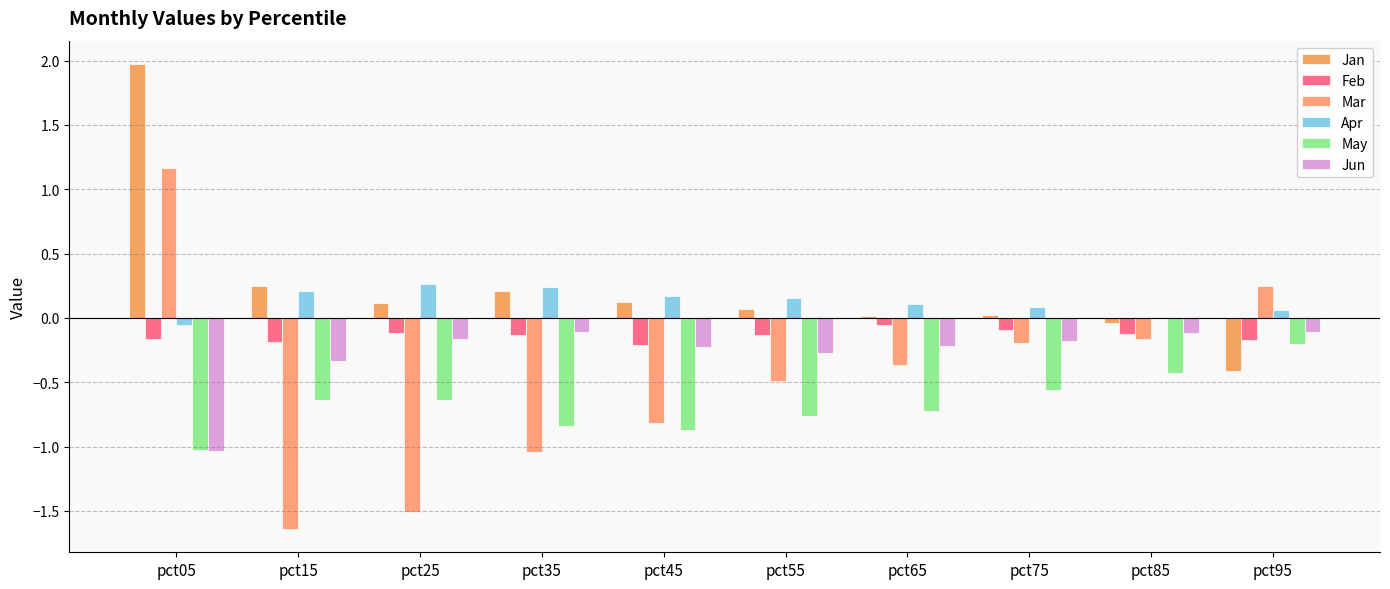

How many series are shown in this chart?

6